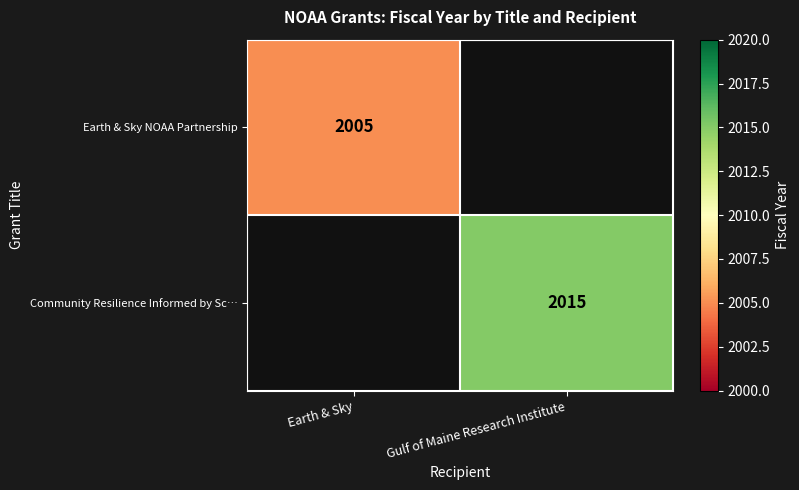

The Earth & Sky NOAA Partnership series shows 2005 at Earth & Sky. True or false?

True